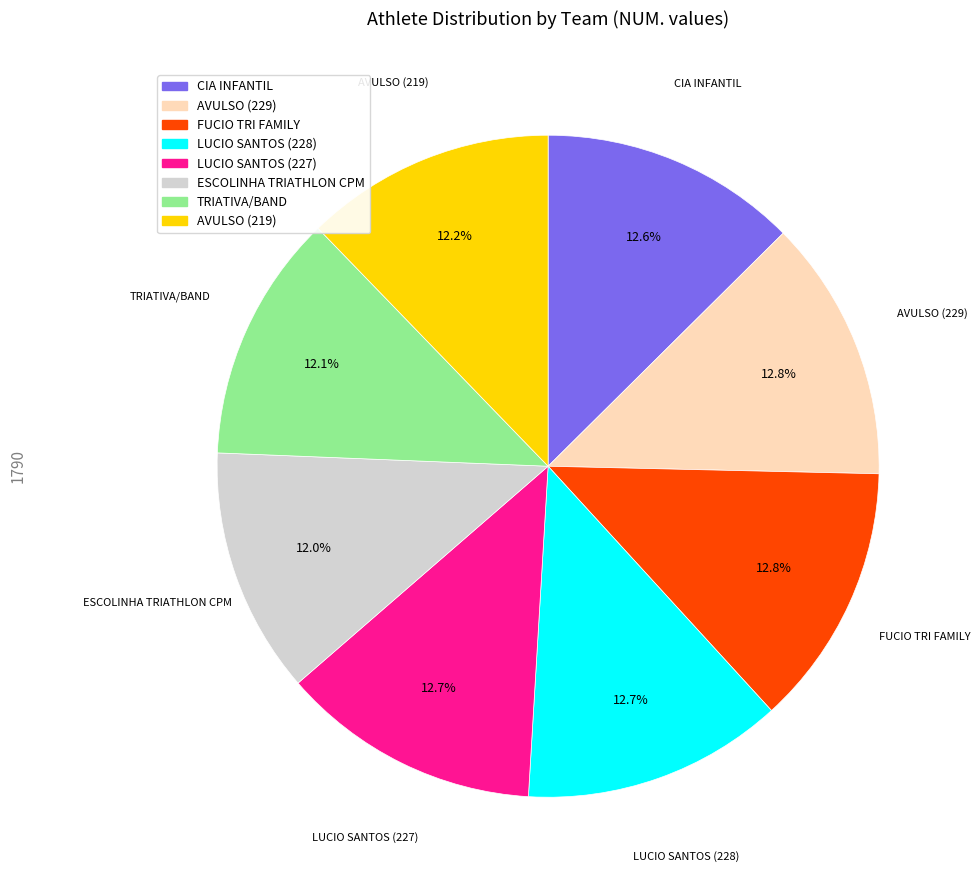

How many slices are in this pie chart?

8